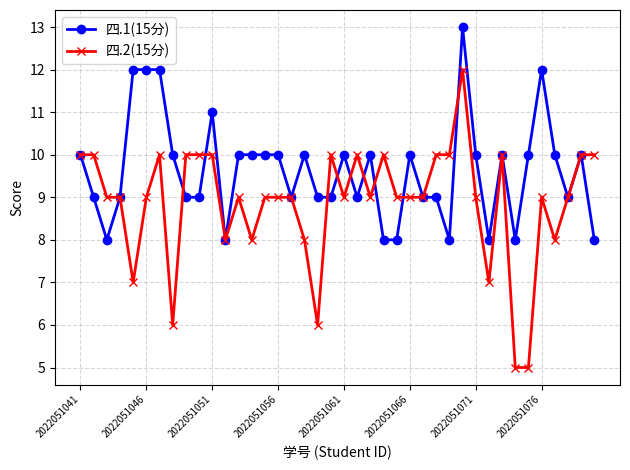

List the series in order of their overall mean, highest first.

四.1(15分), 四.2(15分)